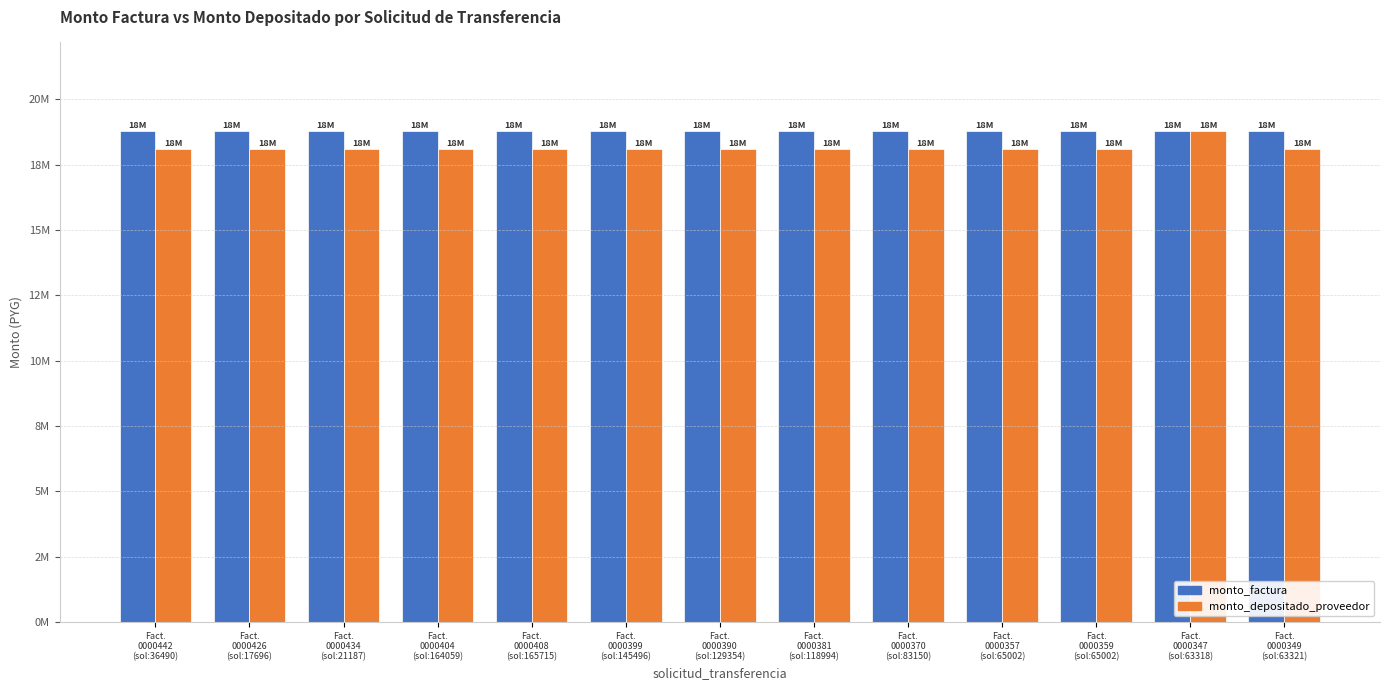

What is the value of the monto_factura bar at the 1st from the left?

18800000